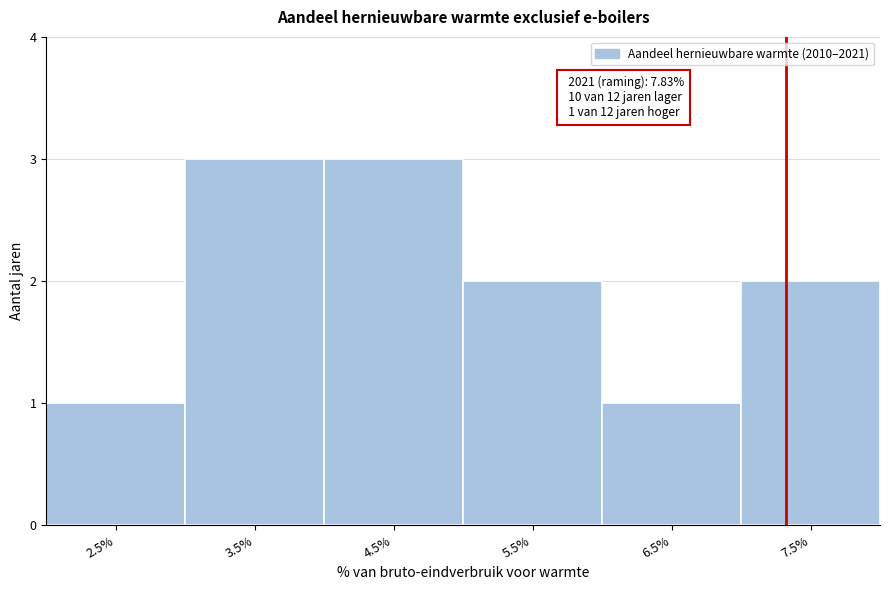

Reading right to left, transcribe all the data shown in this chart.

7.5%=2	6.5%=1	5.5%=2	4.5%=3	3.5%=3	2.5%=1